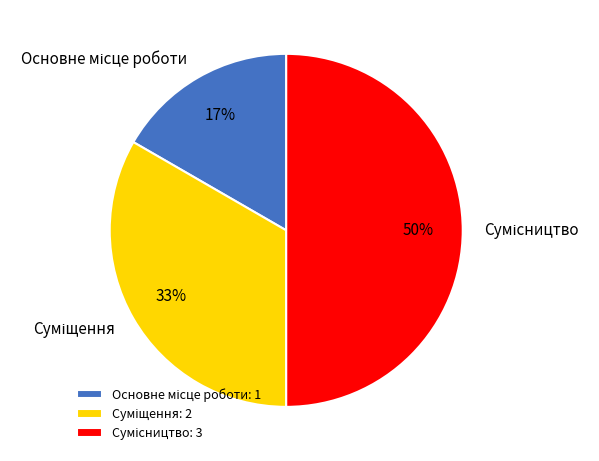

To the nearest percent, what is the average slice percentage?

33%